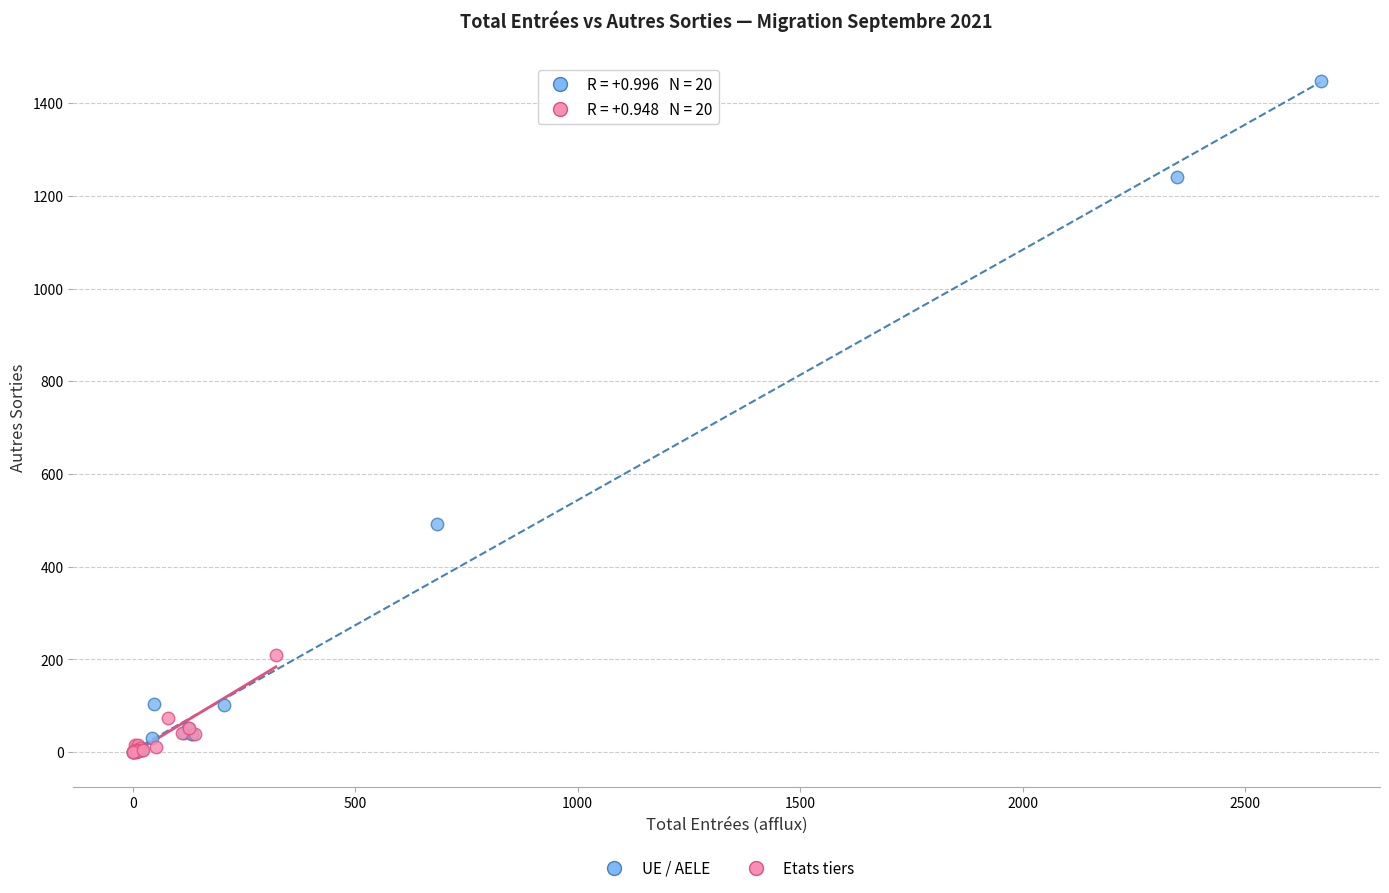

Which series contains the highest Y value?

UE / AELE